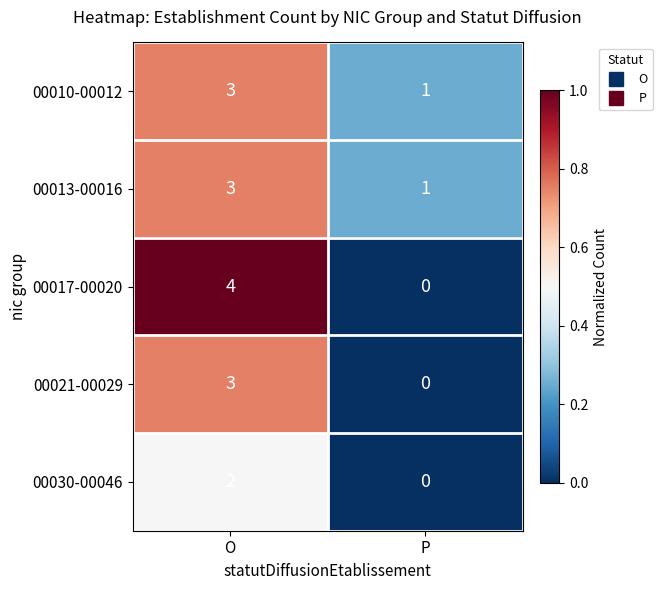

Which series has the widest spread of values?

00017-00020